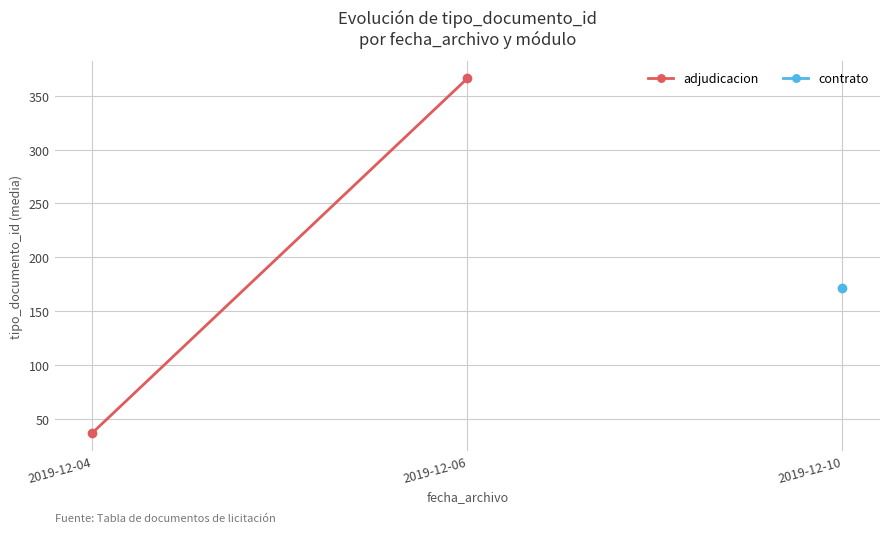

At which category does the chart reach its peak across all series?

2019-12-06